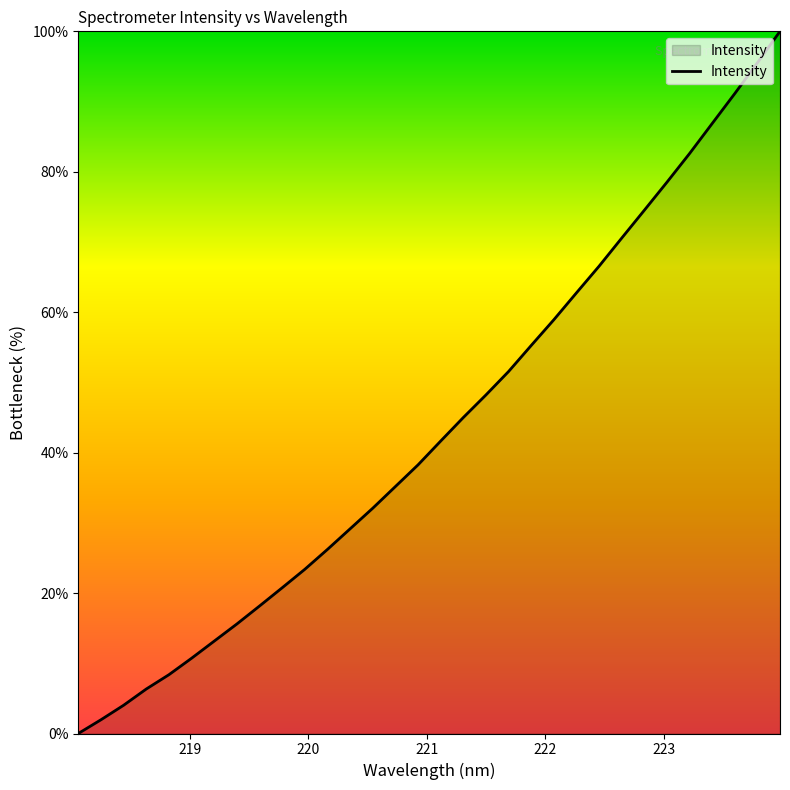

What is the maximum value shown in the chart?

100.0